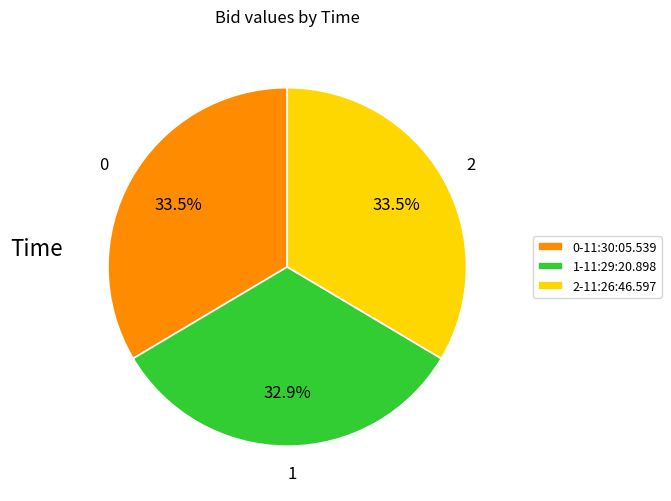

How many slices are in this pie chart?

3